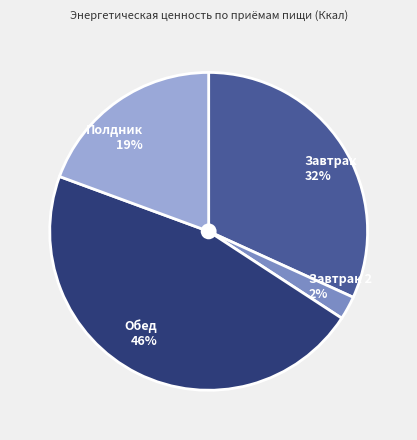

Is it true that Завтрак 32% is 25% of the pie?

False